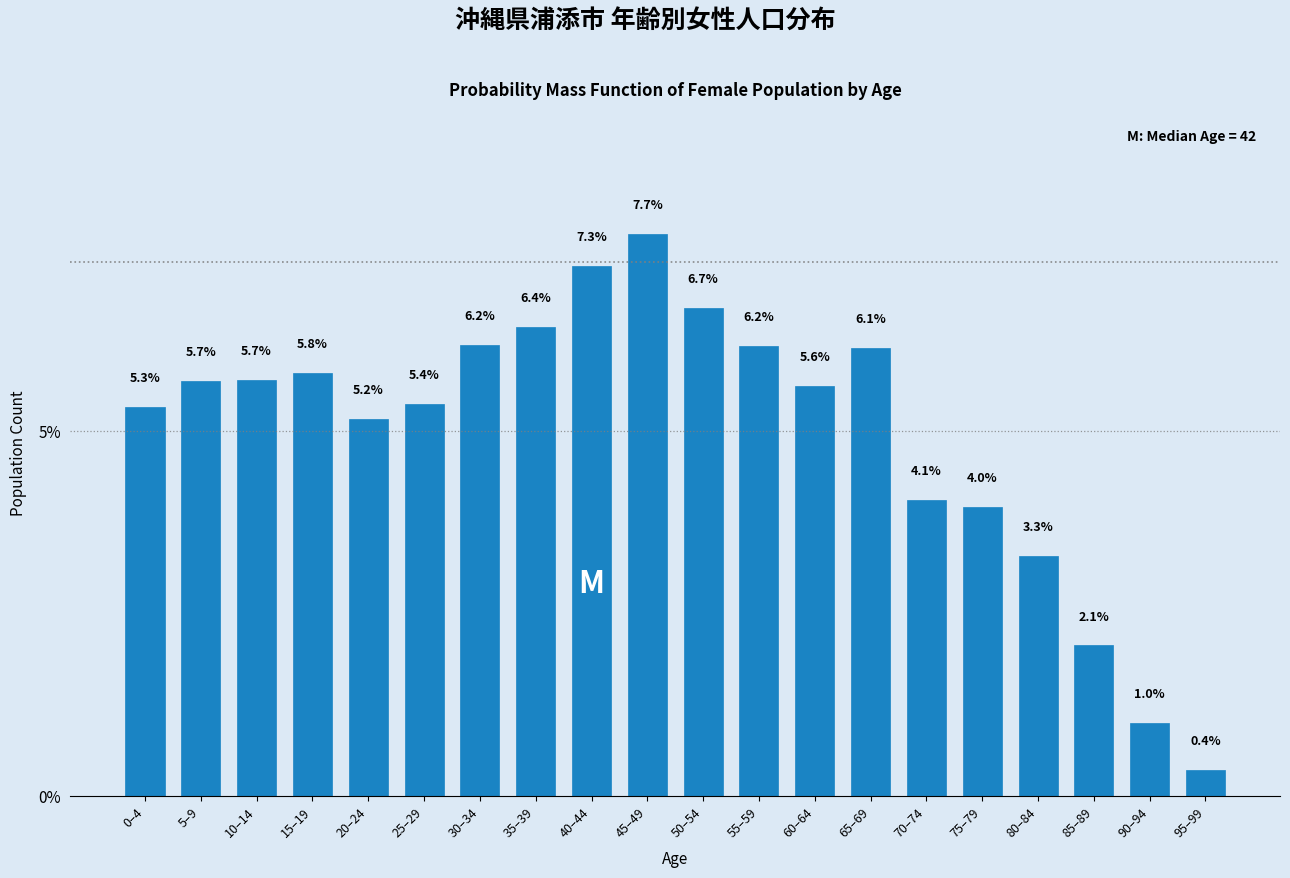

Reading left to right, what are all the values shown in this chart?

5.3	5.7	5.7	5.8	5.2	5.4	6.2	6.4	7.3	7.7	6.7	6.2	5.6	6.1	4.1	4.0	3.3	2.1	1.0	0.4